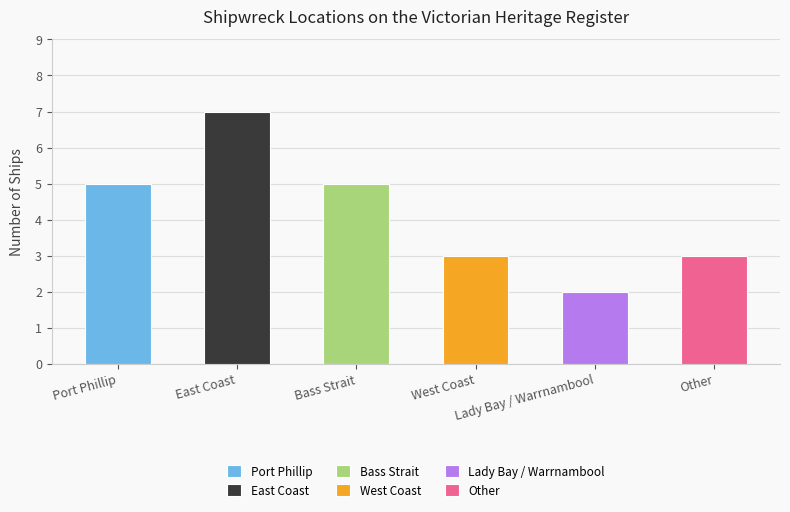

Does the chart contain stacked bars?

No